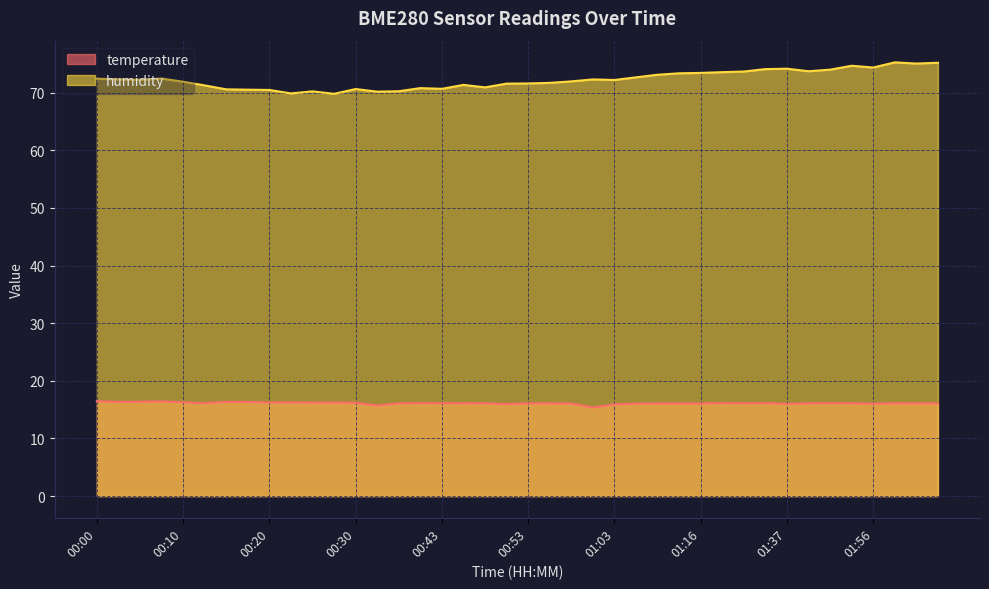

What are all the series names shown in the legend?

temperature, humidity